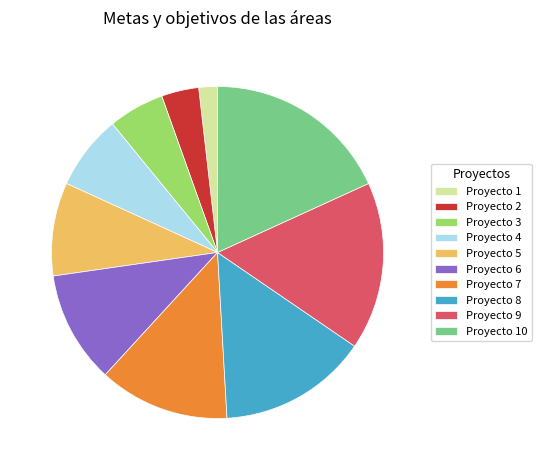

Do Proyecto 10 and Proyecto 9 together represent more than half of the pie?

No